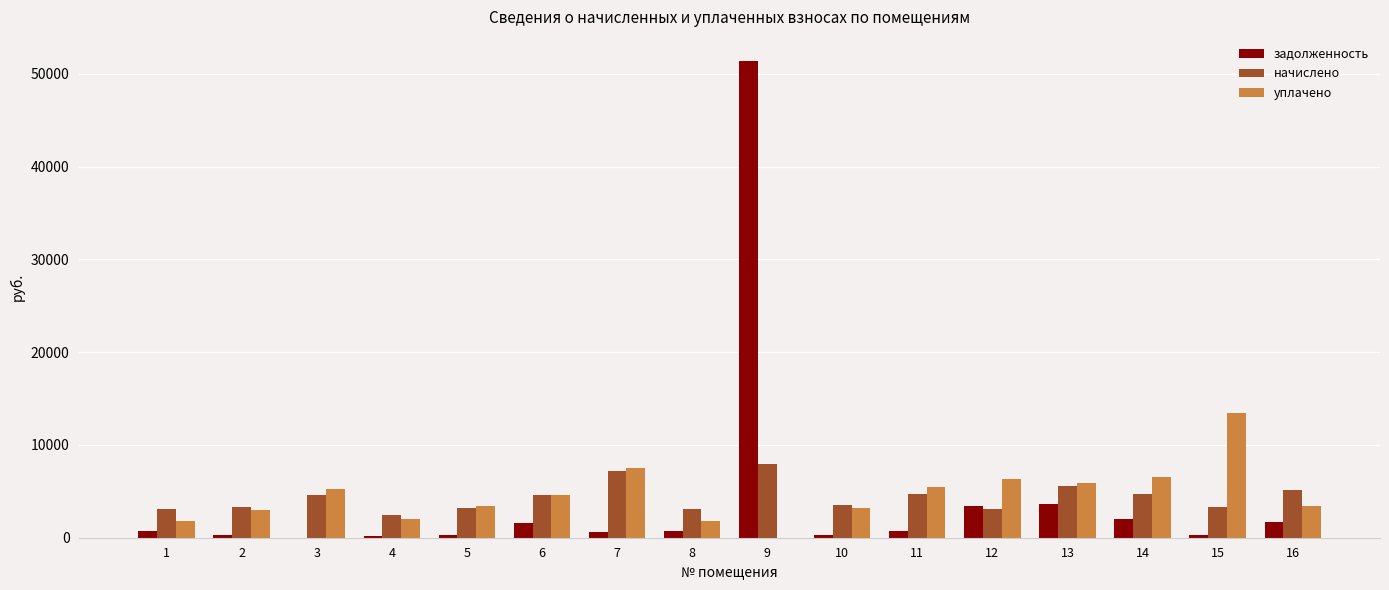

What are all the series names shown in the legend?

задолженность, начислено, уплачено